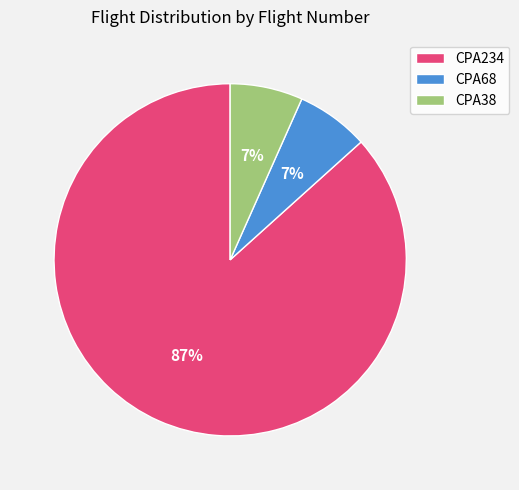

Between CPA68 and CPA234, which is larger?

CPA234